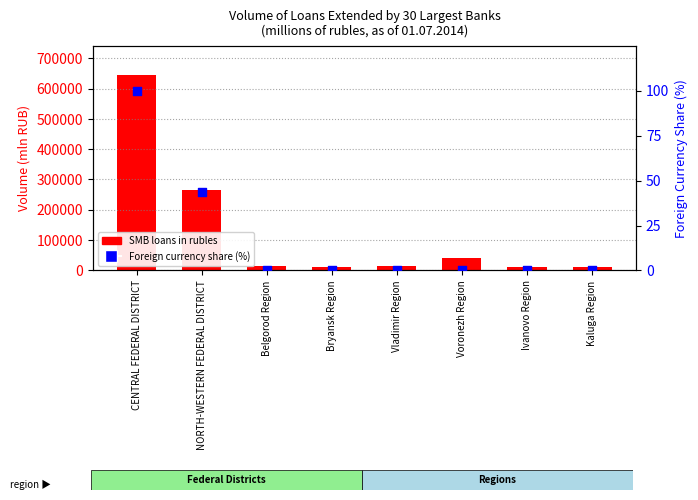

Which series contains the lowest Y value?

Foreign currency share (%)